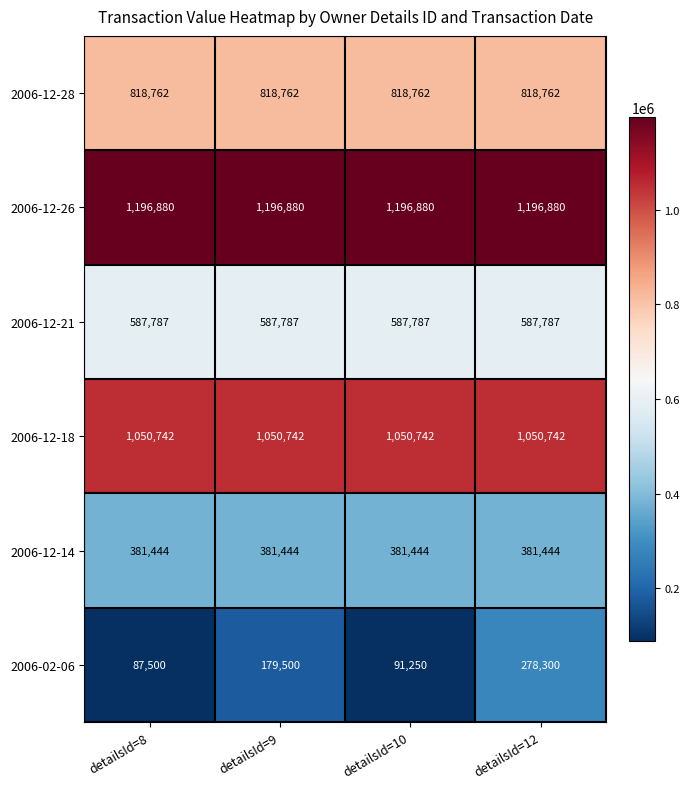

What is the approximate value of 2006-12-26 at detailsId=12?

1196880